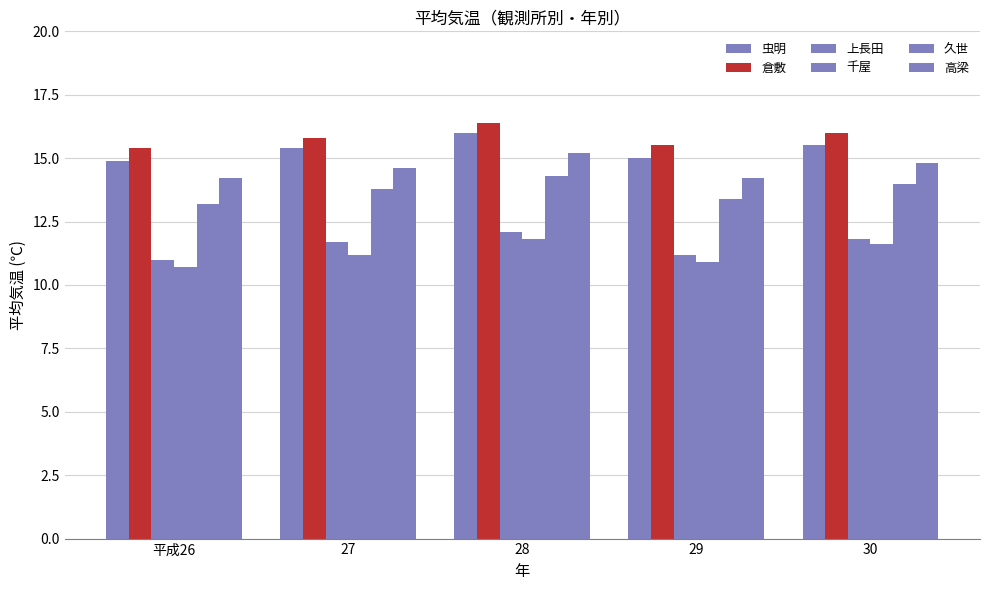

How many bars are there in total?

30